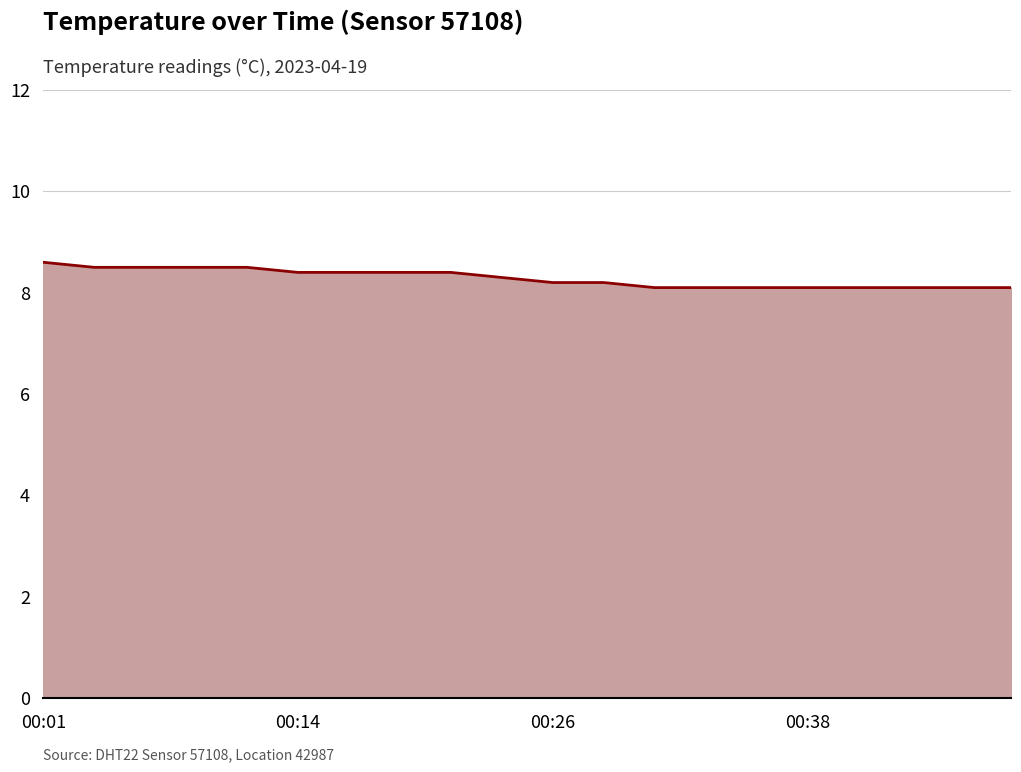

Does the chart display data point markers on the line(s)?

No